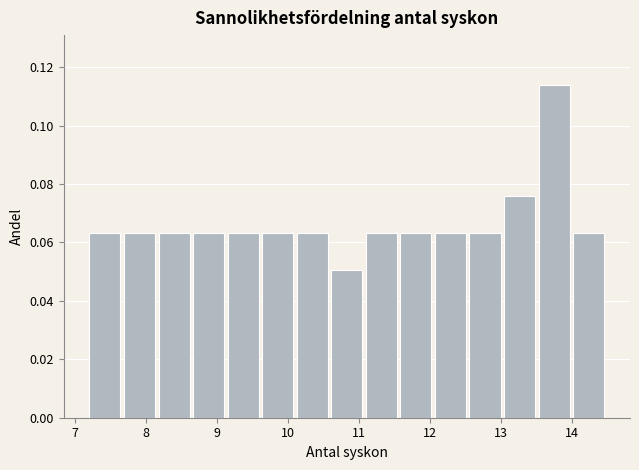

Reading left to right, list every bar in this chart as the range it spans on the x-axis followed by its height. Neither the bar edges nor the heights are printed on the chart, so give them approximately, as read against the axes.

7.2 to 7.7: 0.064
7.7 to 8.2: 0.064
8.2 to 8.7: 0.064
8.7 to 9.1: 0.064
9.1 to 9.6: 0.064
9.6 to 10.1: 0.064
10.1 to 10.6: 0.064
10.6 to 11.1: 0.050
11.1 to 11.6: 0.064
11.6 to 12.1: 0.064
12.1 to 12.6: 0.064
12.6 to 13.0: 0.064
13.0 to 13.5: 0.076
13.5 to 14.0: 0.114
14.0 to 14.5: 0.064